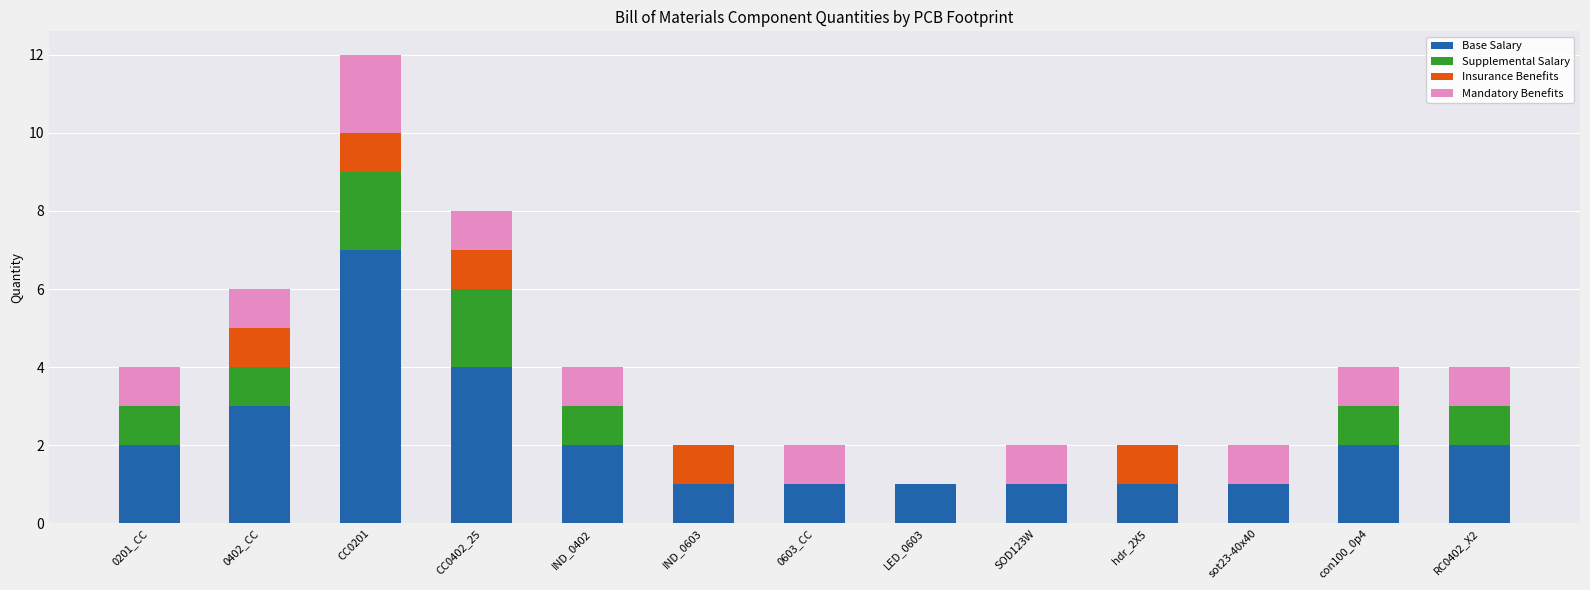

What are all the series names shown in the legend?

Base Salary, Supplemental Salary, Insurance Benefits, Mandatory Benefits